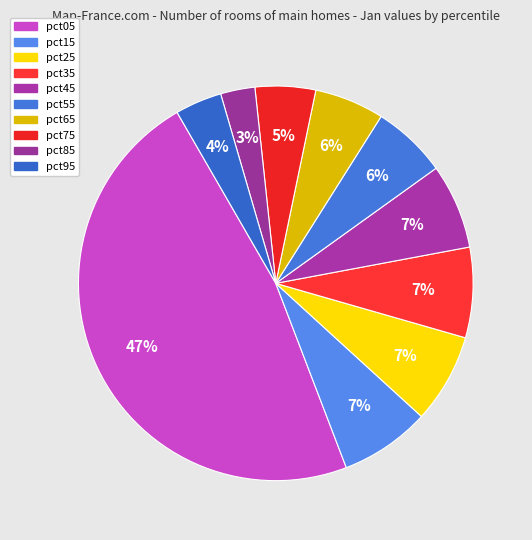

Count the number of slices in the pie.

10